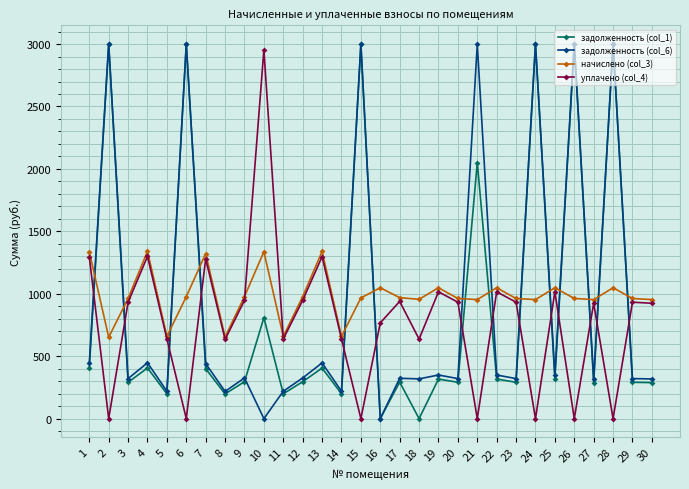

Where do начислено (col_3) and задолженность (col_1) first cross each other?

1 and 2